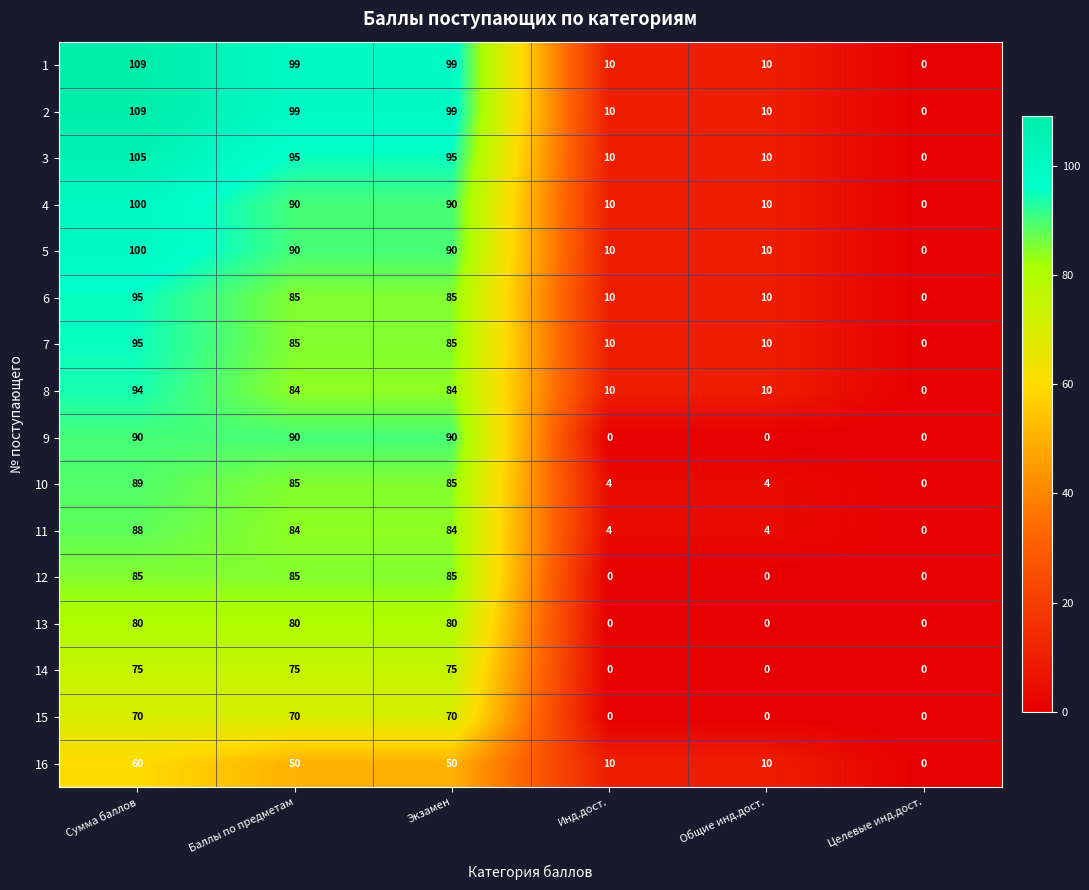

What is the sum of the 15 values at Общие инд.дост. and Сумма баллов?

70